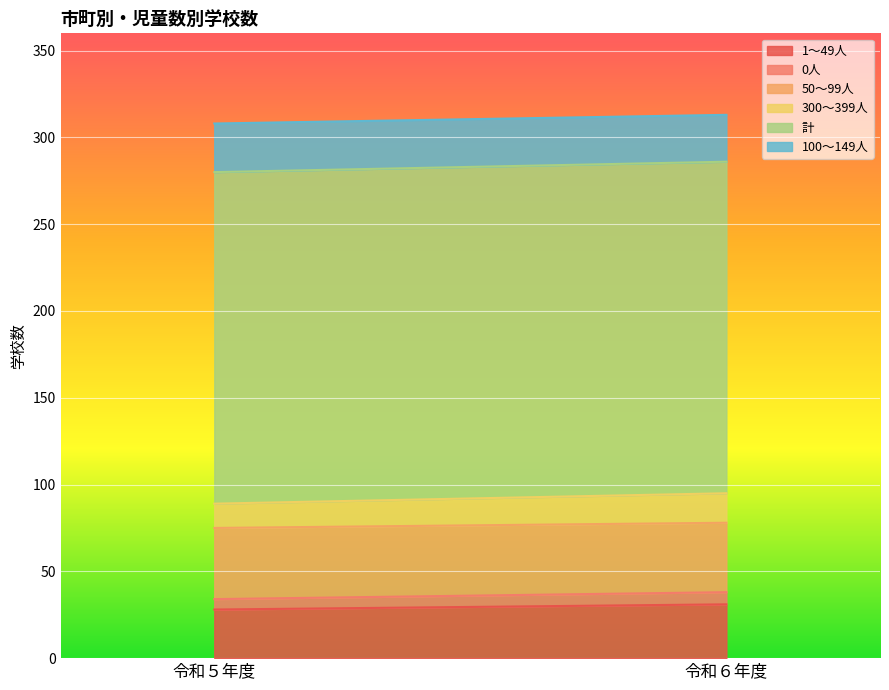

Which series has the largest total across all categories?

計